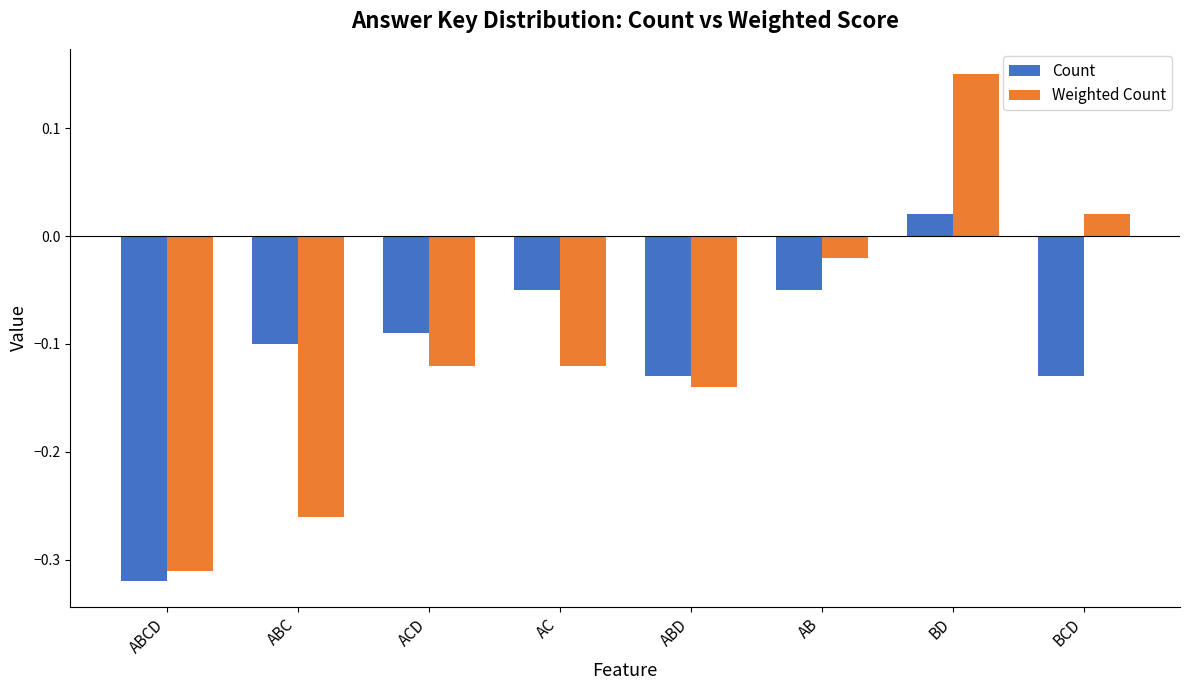

At how many categories does at least one series exceed 0?

2